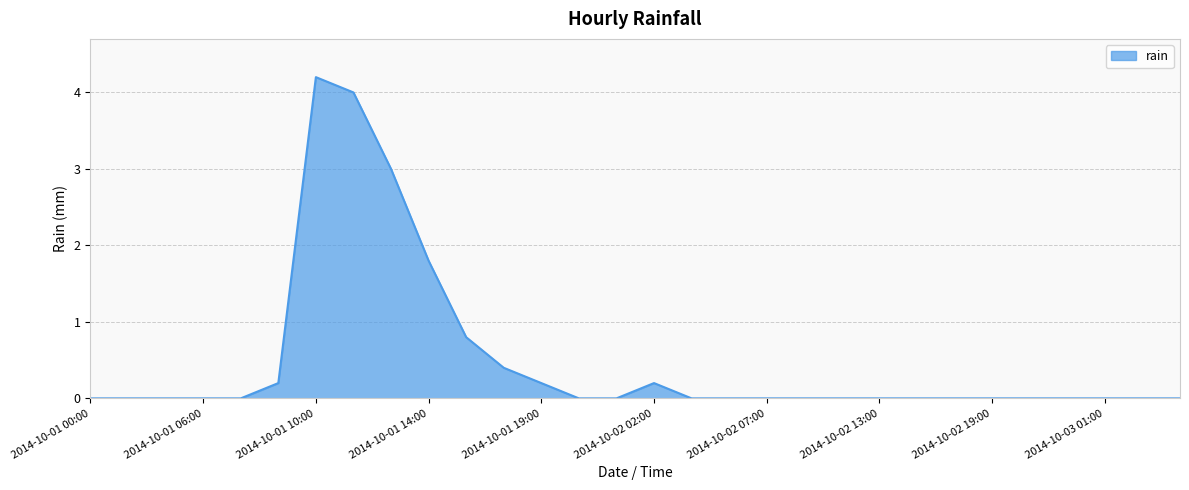

How many lines are shown in the chart?

1